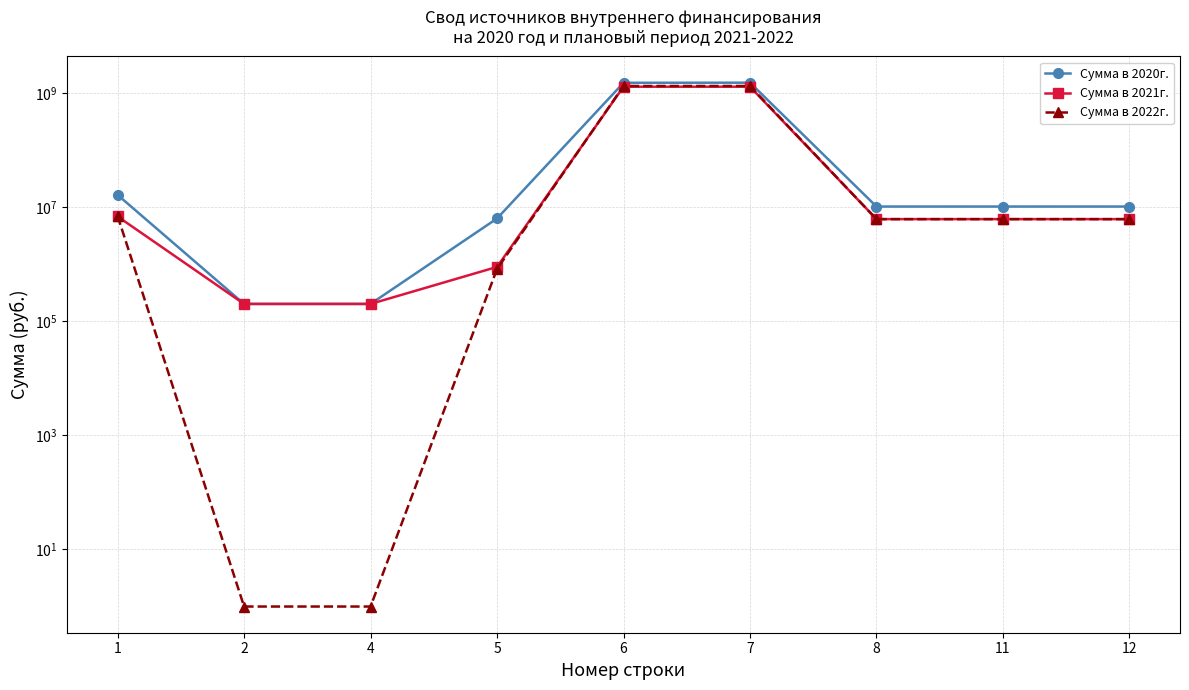

What is the greatest value displayed?

1506546051